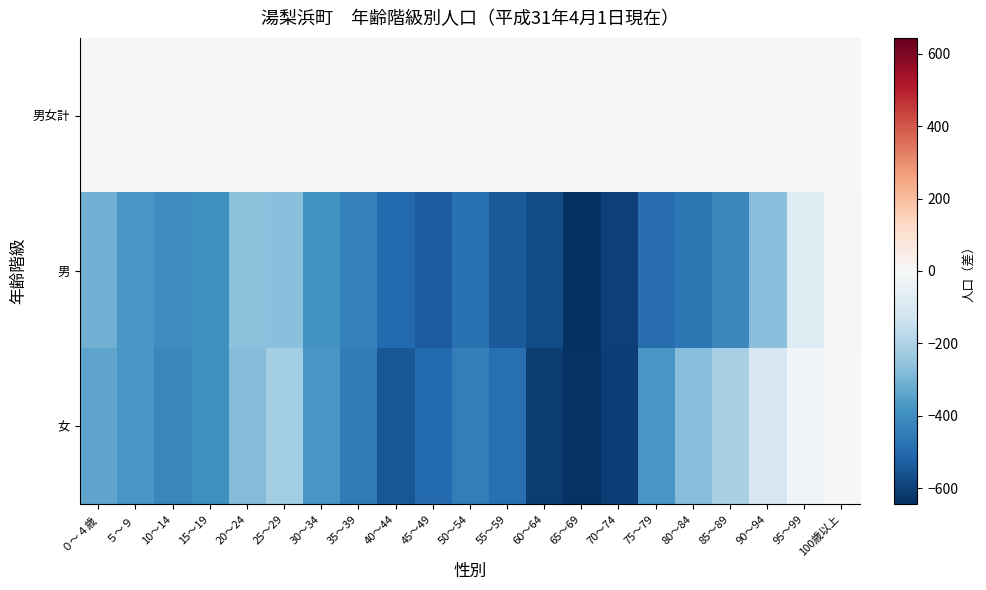

Reading left to right, what are all the values shown in this chart?

男女計: ０～４歳=0	５～９=0	10～14=0	15～19=0	20～24=0	25～29=0	30～34=0	35～39=0	40～44=0	45～49=0	50～54=0	55～59=0	60～64=0	65～69=0	70～74=0	75～79=0	80～84=0	85～89=0	90～94=0	95～99=0	100歳以上=0
男: ０～４歳=-311	５～９=-373	10～14=-402	15～19=-393	20～24=-262	25～29=-270	30～34=-385	35～39=-437	40～44=-499	45～49=-535	50～54=-481	55～59=-539	60～64=-576	65～69=-644	70～74=-601	75～79=-490	80～84=-466	85～89=-415	90～94=-268	95～99=-81	100歳以上=-14
女: ０～４歳=-340	５～９=-373	10～14=-418	15～19=-397	20～24=-280	25～29=-224	30～34=-377	35～39=-456	40～44=-551	45～49=-502	50～54=-445	55～59=-483	60～64=-612	65～69=-638	70～74=-605	75～79=-375	80～84=-275	85～89=-210	90～94=-108	95～99=-18	100歳以上=-1